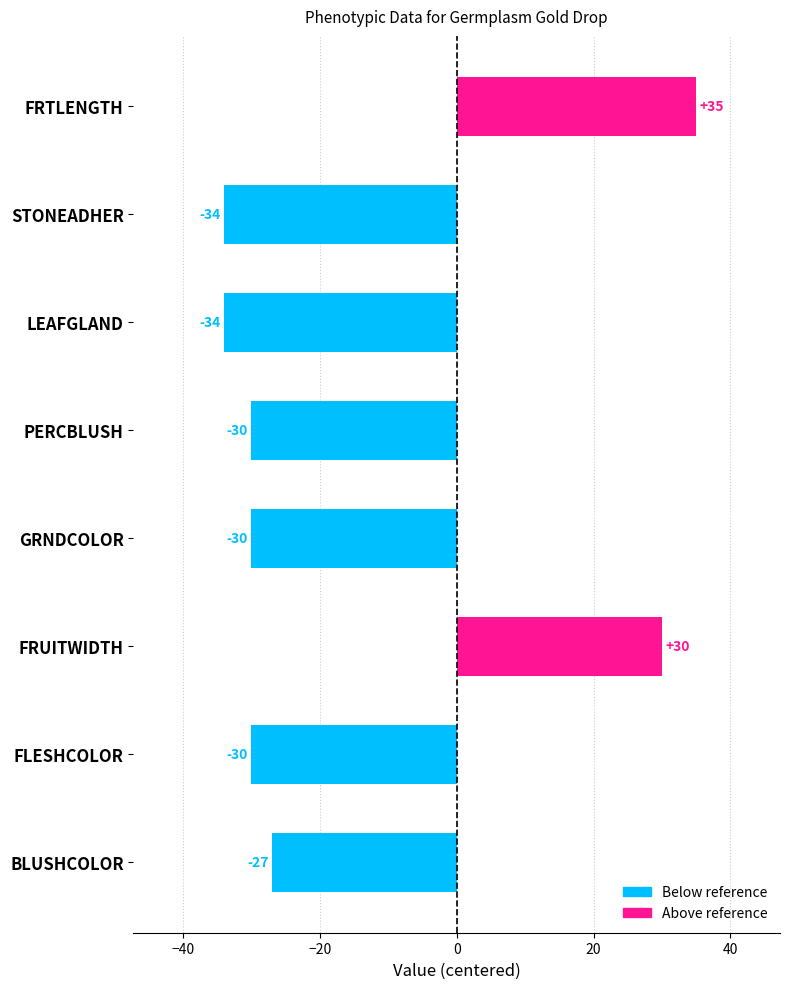

How many data points does each series have?

8